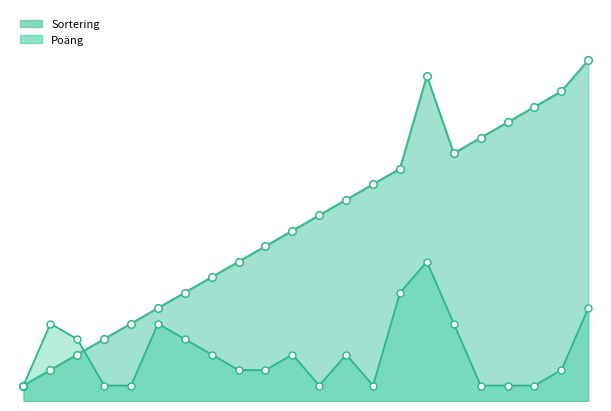

Which series reaches the minimum Y coordinate?

Sortering